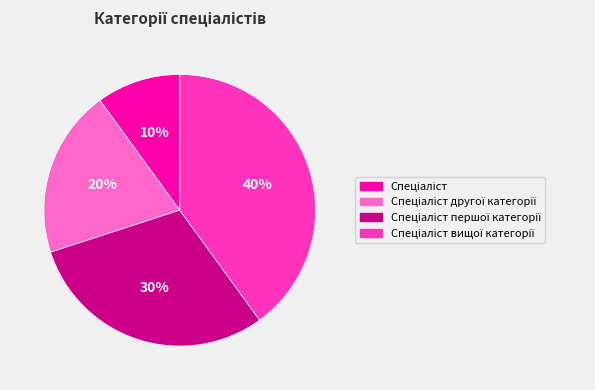

Is there a majority slice in this chart?

No